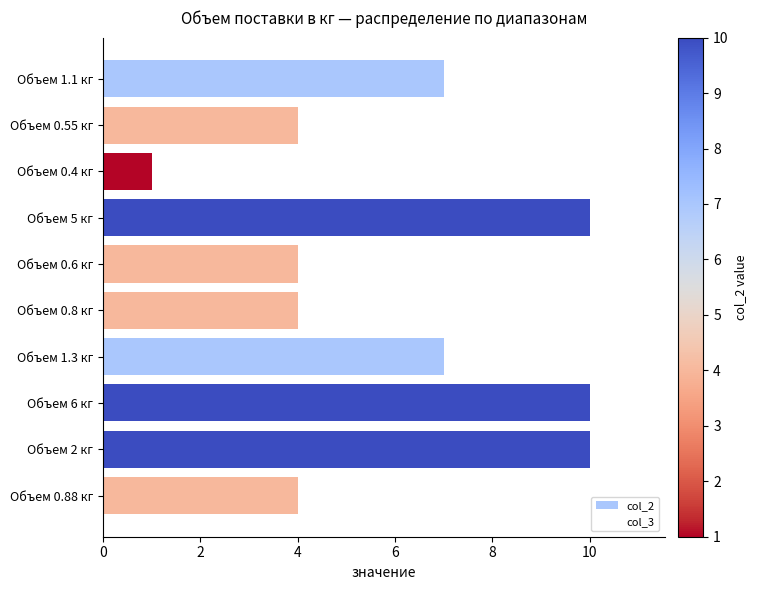

What is the change in value from Объем 0.6 кг to Объем 1.3 кг?

+3